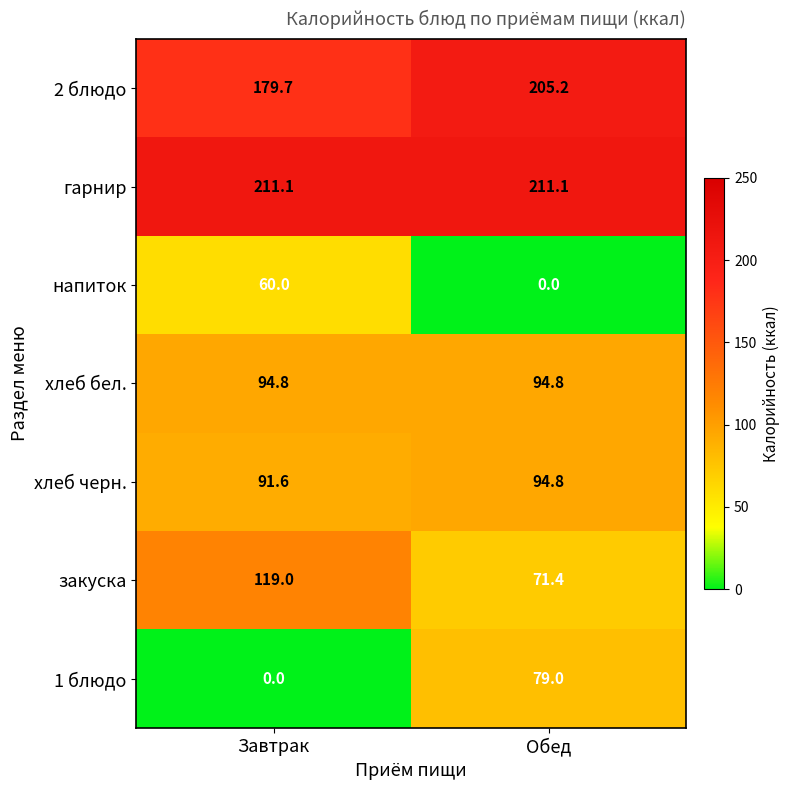

How many distinct data groups are displayed?

7